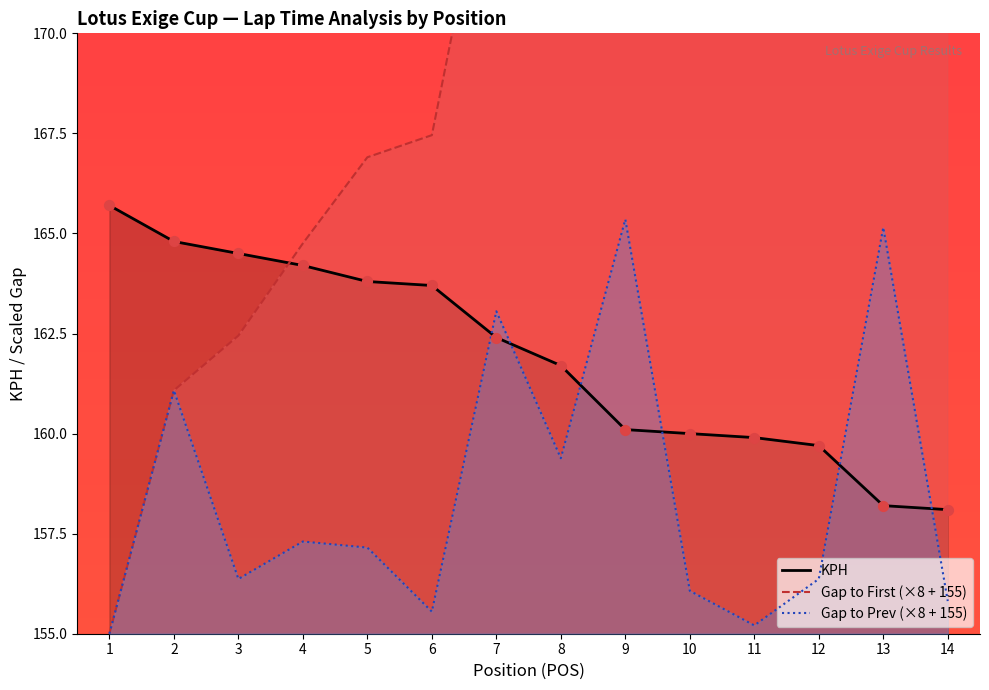

Which series has the widest spread of Y values?

GAP_FIRST_sec